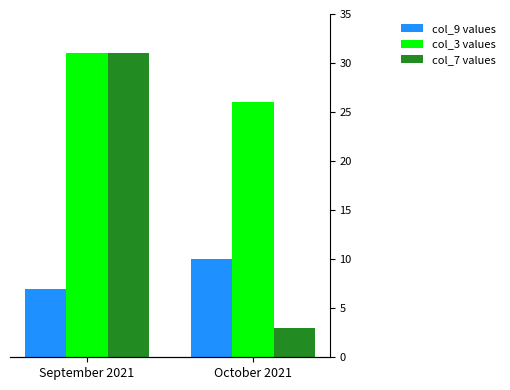

What is the label of the 1st bar from the right?

October 2021